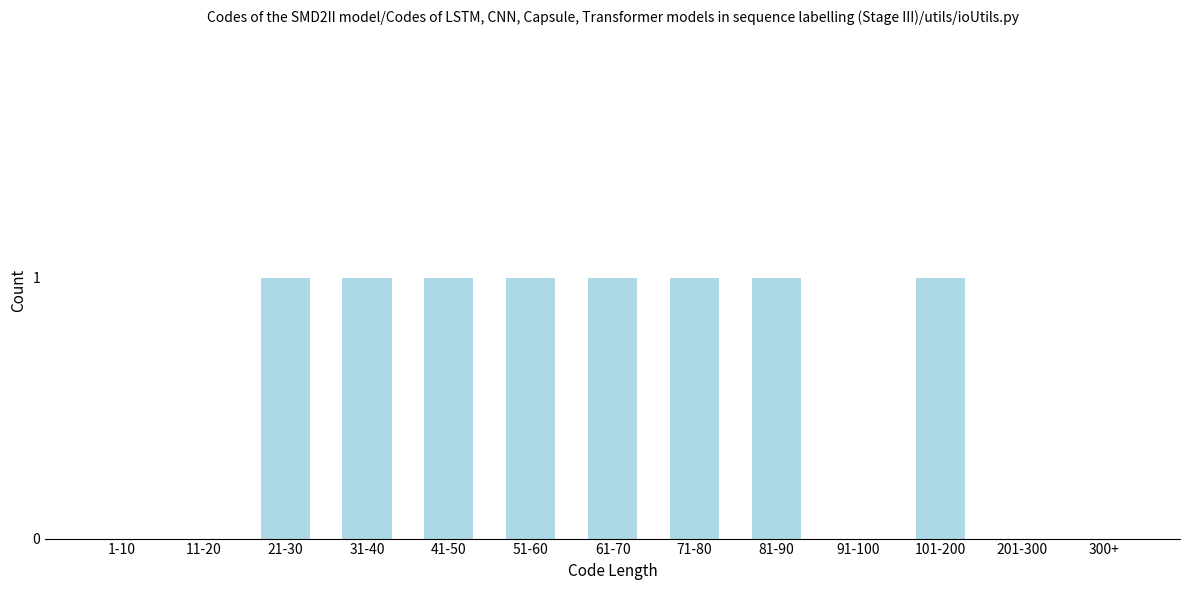

Reading left to right, extract all data points from this chart.

1-10=0	11-20=0	21-30=1	31-40=1	41-50=1	51-60=1	61-70=1	71-80=1	81-90=1	91-100=0	101-200=1	201-300=0	300+=0